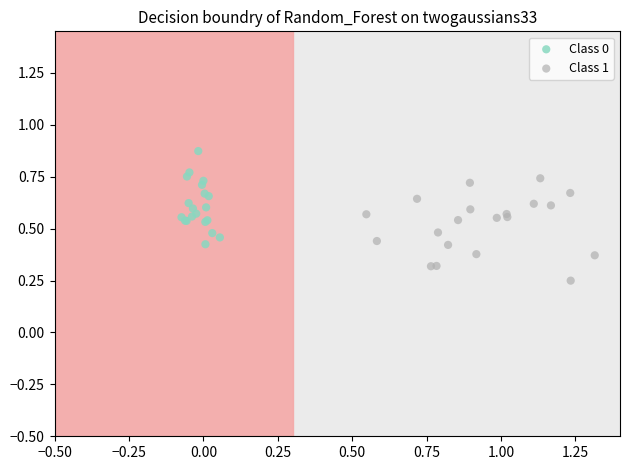

Which series contains the highest Y value?

Class 0